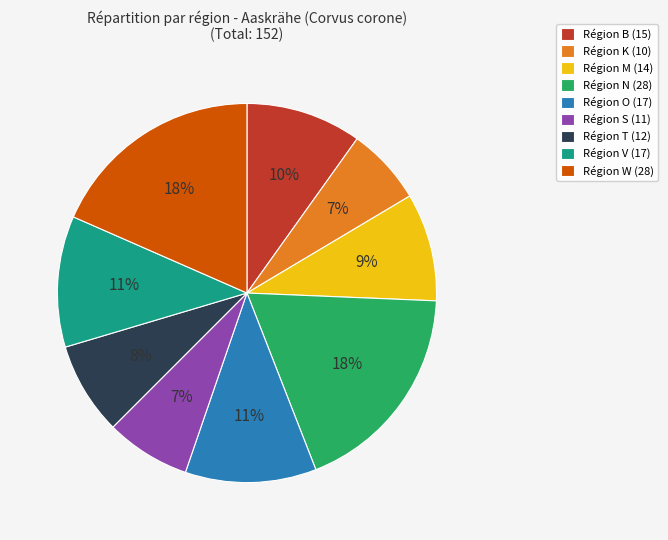

How many slices are in this pie chart?

9